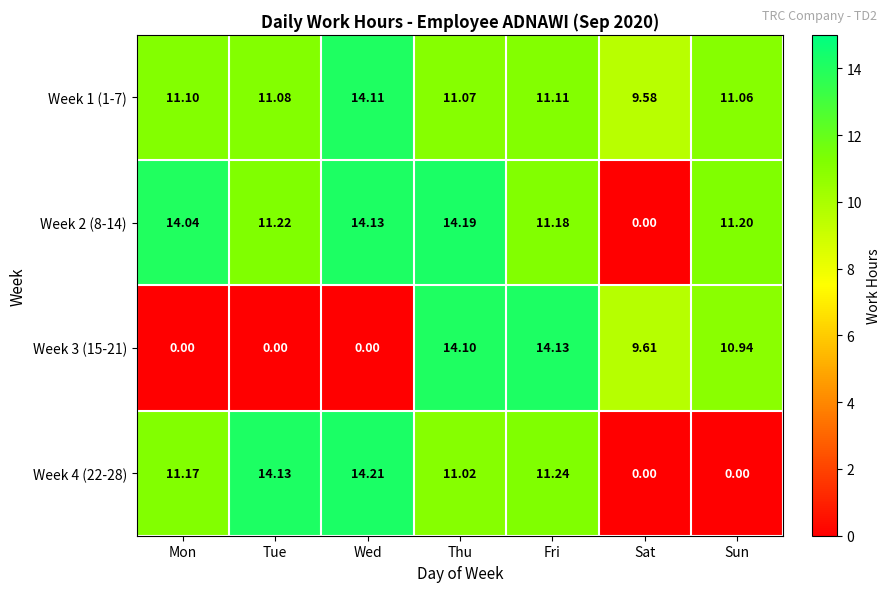

What is the greatest value displayed?

14.2